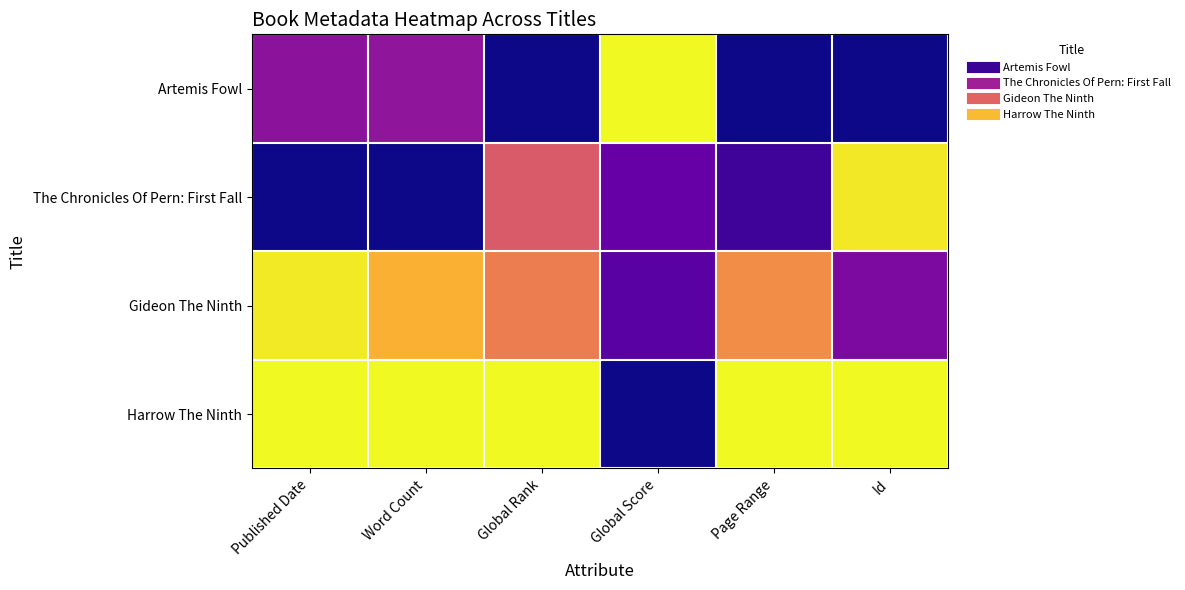

List the series in order of their peak value, highest first.

Artemis Fowl, Harrow The Ninth, Gideon The Ninth, The Chronicles Of Pern: First Fall